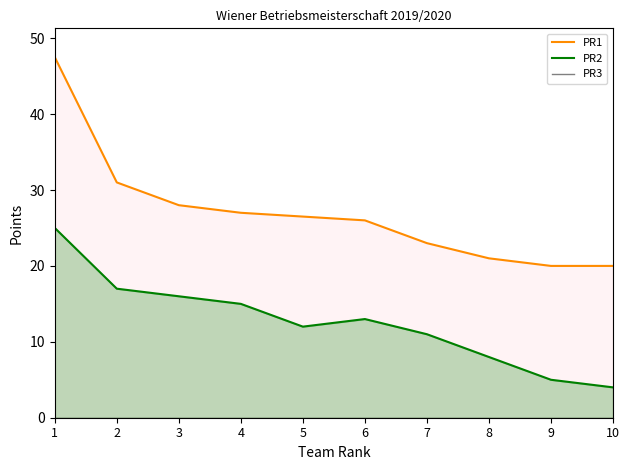

How many values in the PR2 series exceed 13?

4